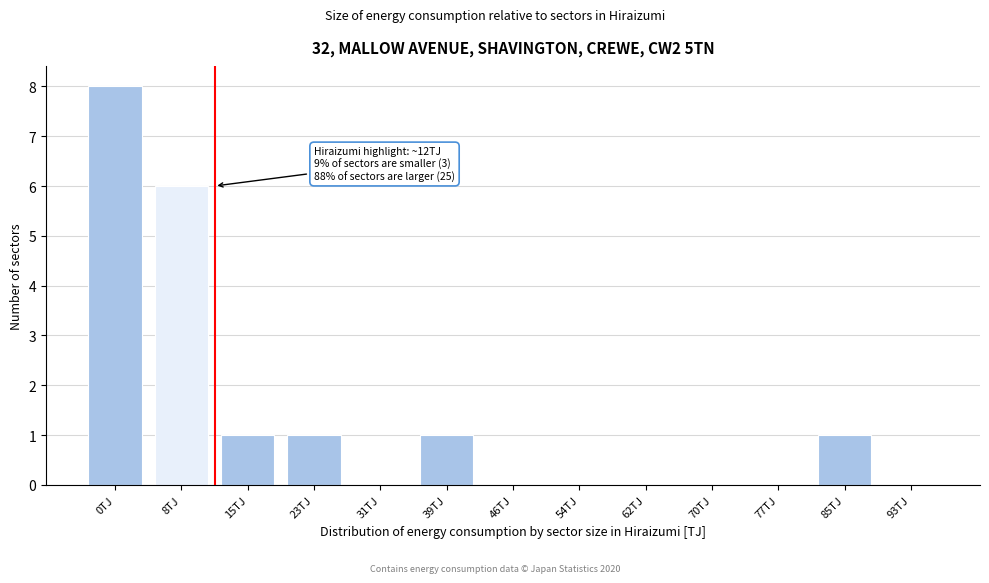

Reading left to right, what are all the values shown in this chart?

0TJ=8	8TJ=6	15TJ=1	23TJ=1	31TJ=0	39TJ=1	46TJ=0	54TJ=0	62TJ=0	70TJ=0	77TJ=0	85TJ=1	93TJ=0